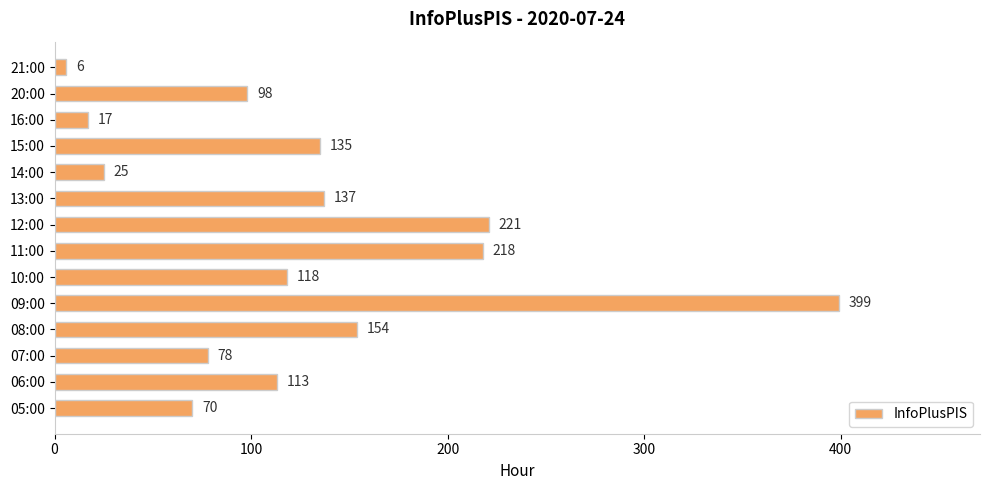

List the labels in order of value, smallest first.

21:00, 16:00, 14:00, 05:00, 07:00, 20:00, 06:00, 10:00, 15:00, 13:00, 08:00, 11:00, 12:00, 09:00